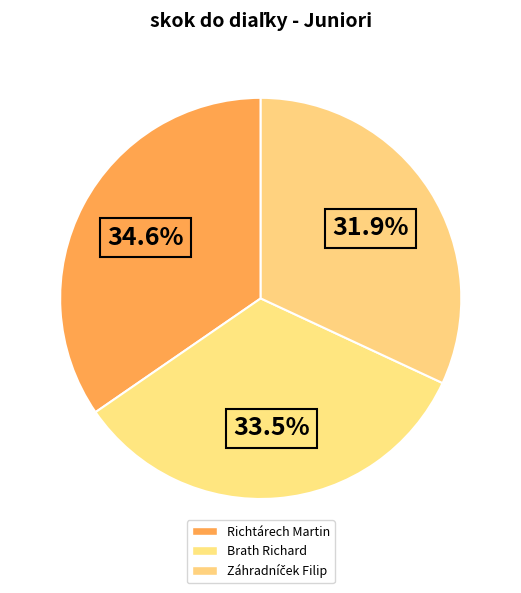

How many slices are in this pie chart?

3